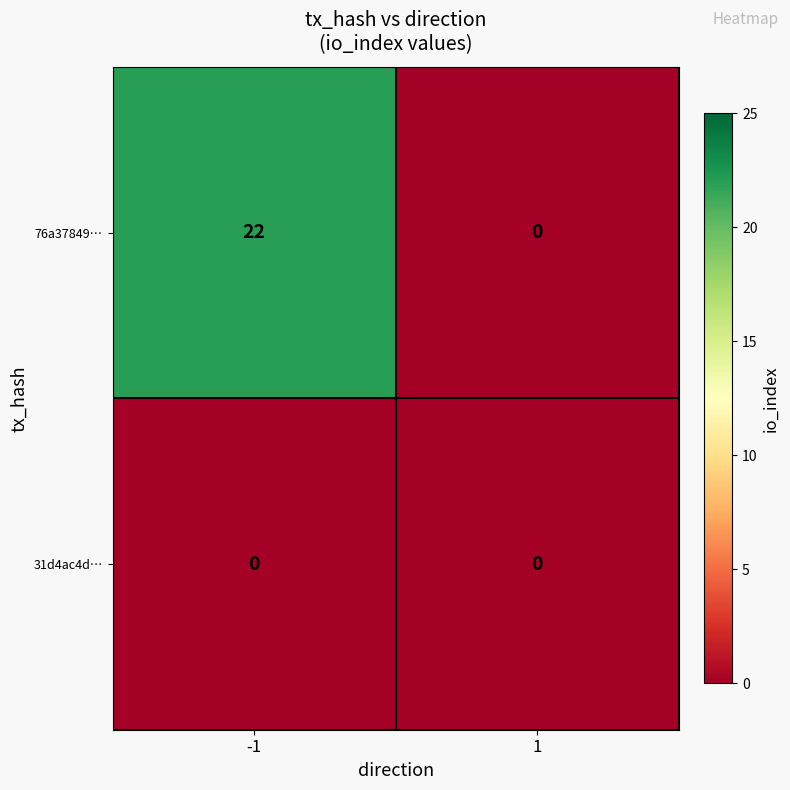

Reading left to right, list all the values displayed in this chart.

76a37849…: 22	0
31d4ac4d…: 0	0